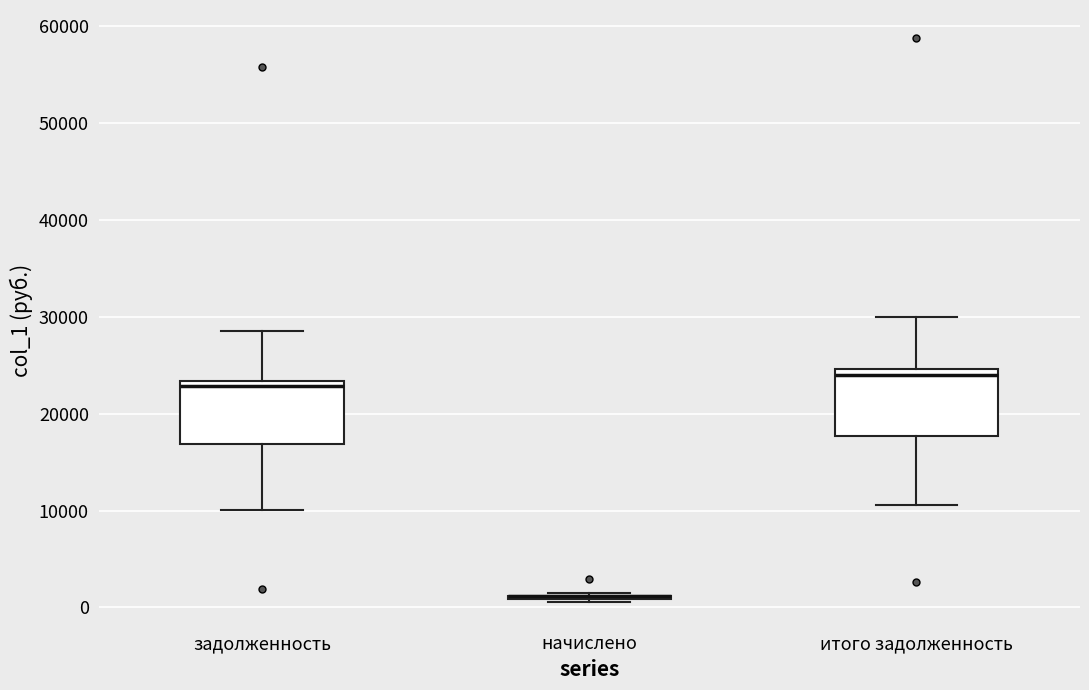

Reading left to right, transcribe this box plot: for each box, give where its median line is, the range the box spans, and where its two whiskers end, as read against the y-axis. The values are not printed on the chart, so give them approximately, as read against the axis.

задолженность: median 23000 (just below the box's upper edge), box 17000 to 23000, whiskers 10000 to 28000
начислено: box collapsed to a line at 1000, whiskers 1000 to 1000
итого задолженность: median 24000, box 18000 to 25000, whiskers 11000 to 30000